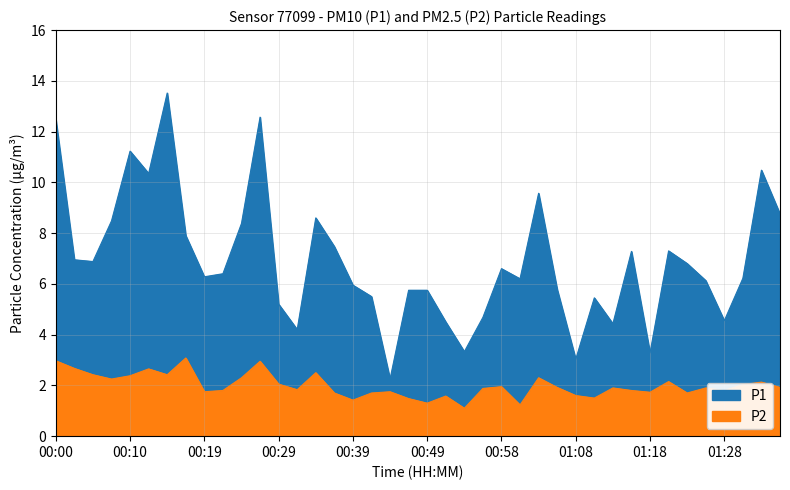

At which category is the sum across all series the highest?

00:14